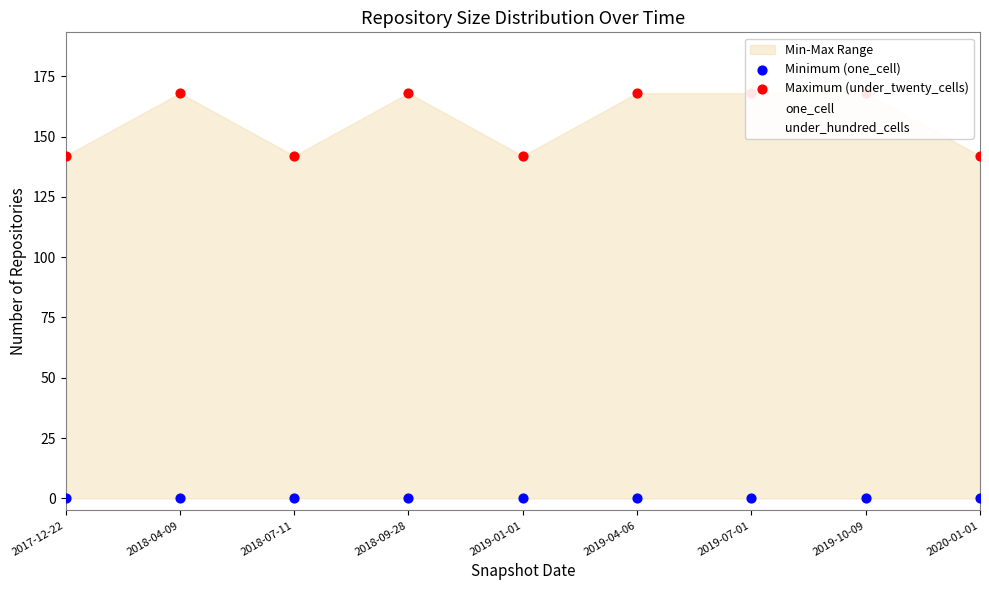

At which category is the sum across all series the highest?

2018-04-09